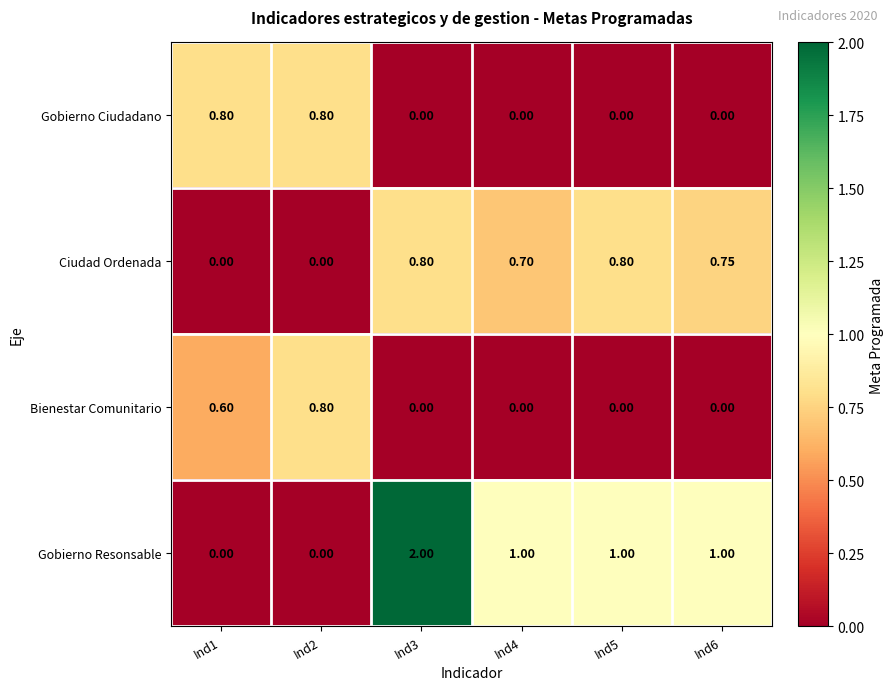

Which series has the largest range (max minus min)?

Gobierno Resonsable